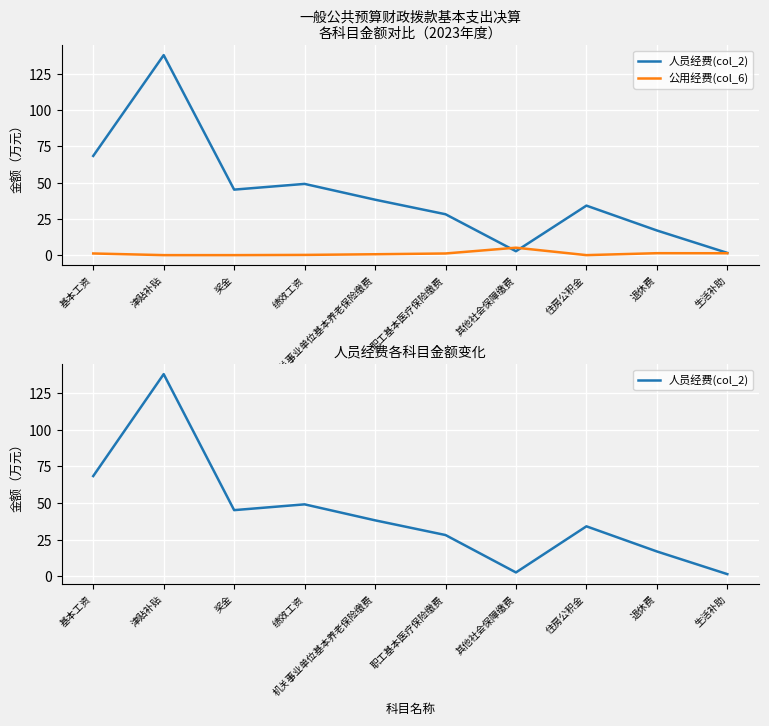

At which category does 公用经费(col_6) reach its first local peak?

其他社会保障缴费